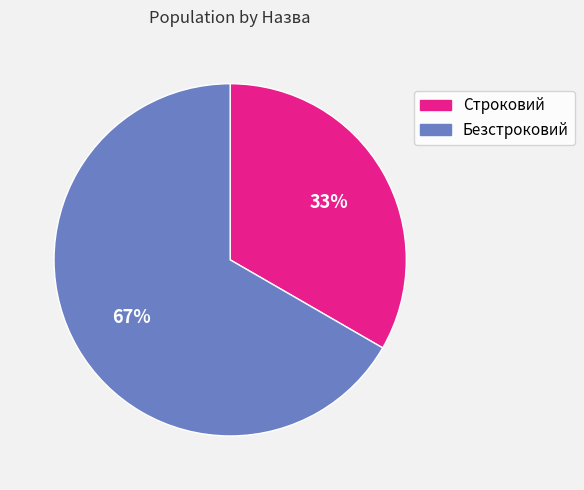

Is there any slice that represents more than half of the pie?

Yes